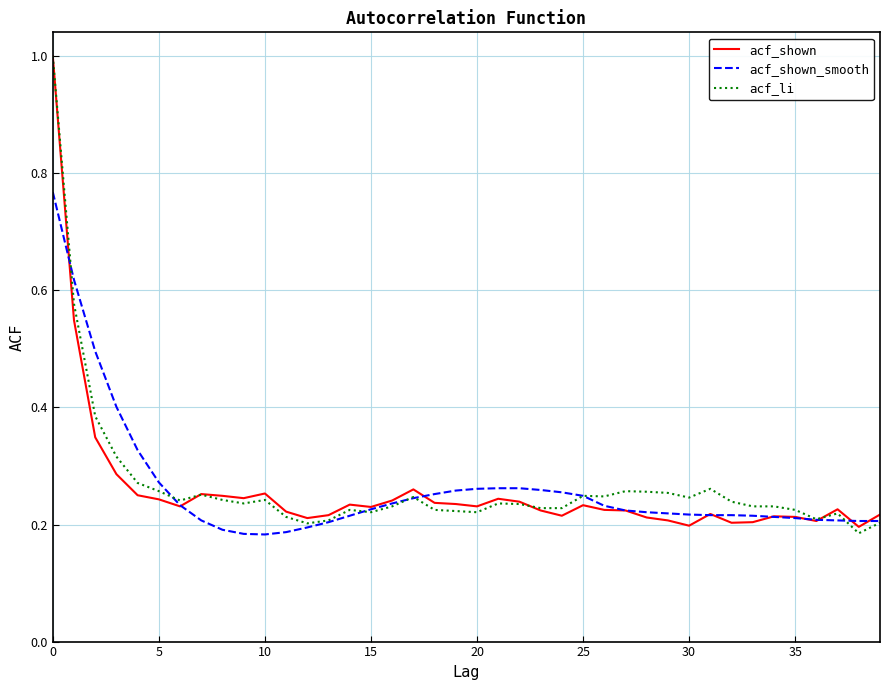

What is the maximum value shown in the chart?

1.0